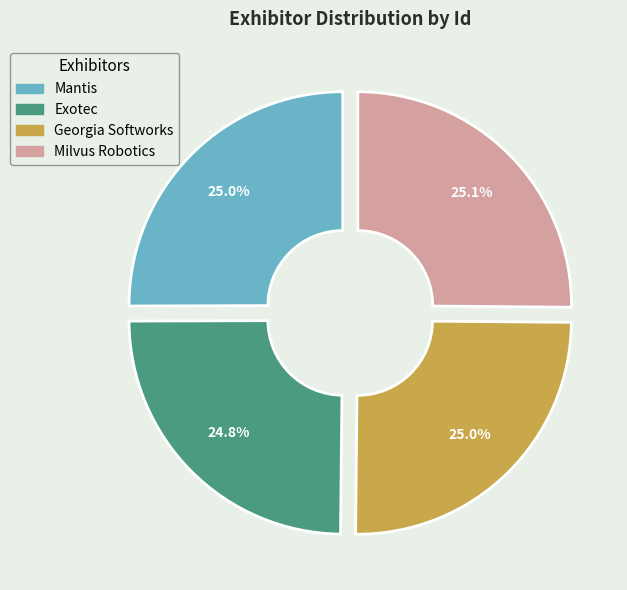

To the nearest percent, what is the average slice percentage?

25%